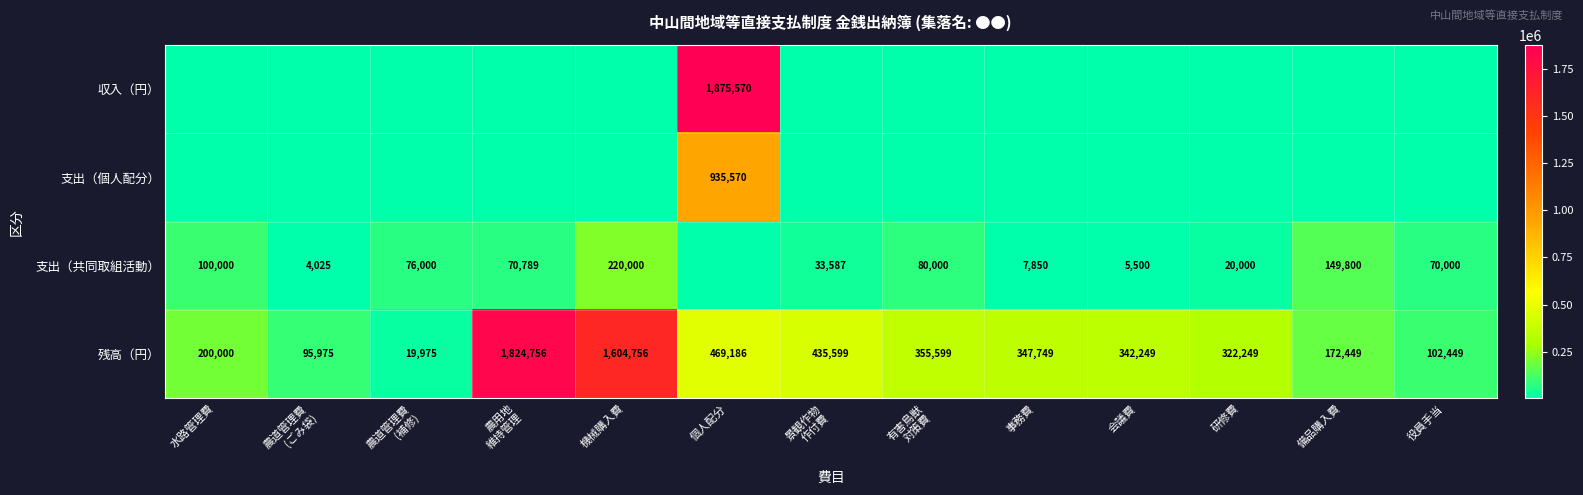

At which category is the sum across all series the highest?

個人配分